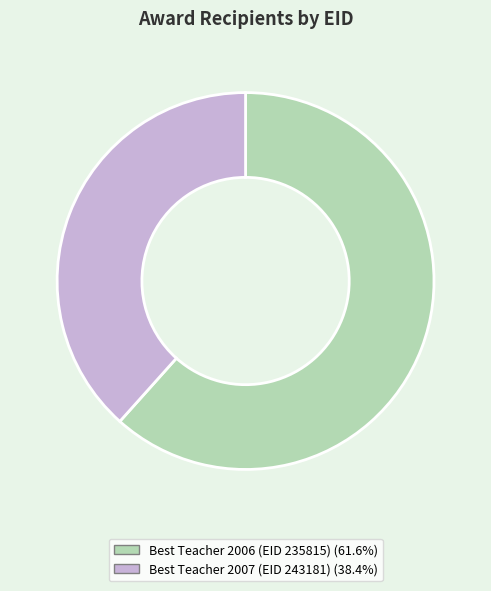

How many segments does this pie chart have?

2